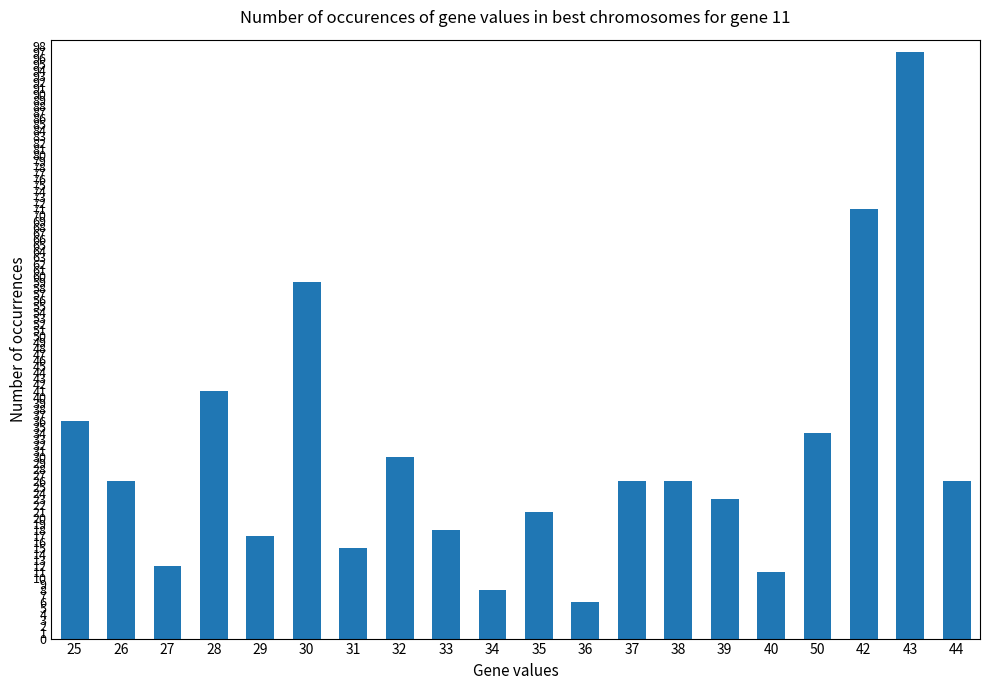

Which label corresponds to the smallest value in the chart?

36